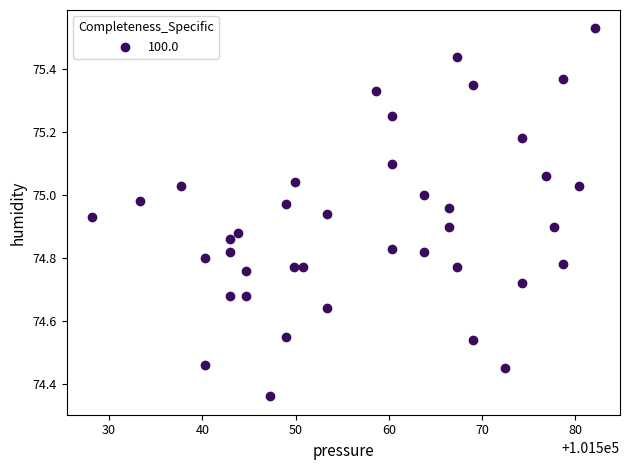

What is the range of Y values (max minus min)?

1.2